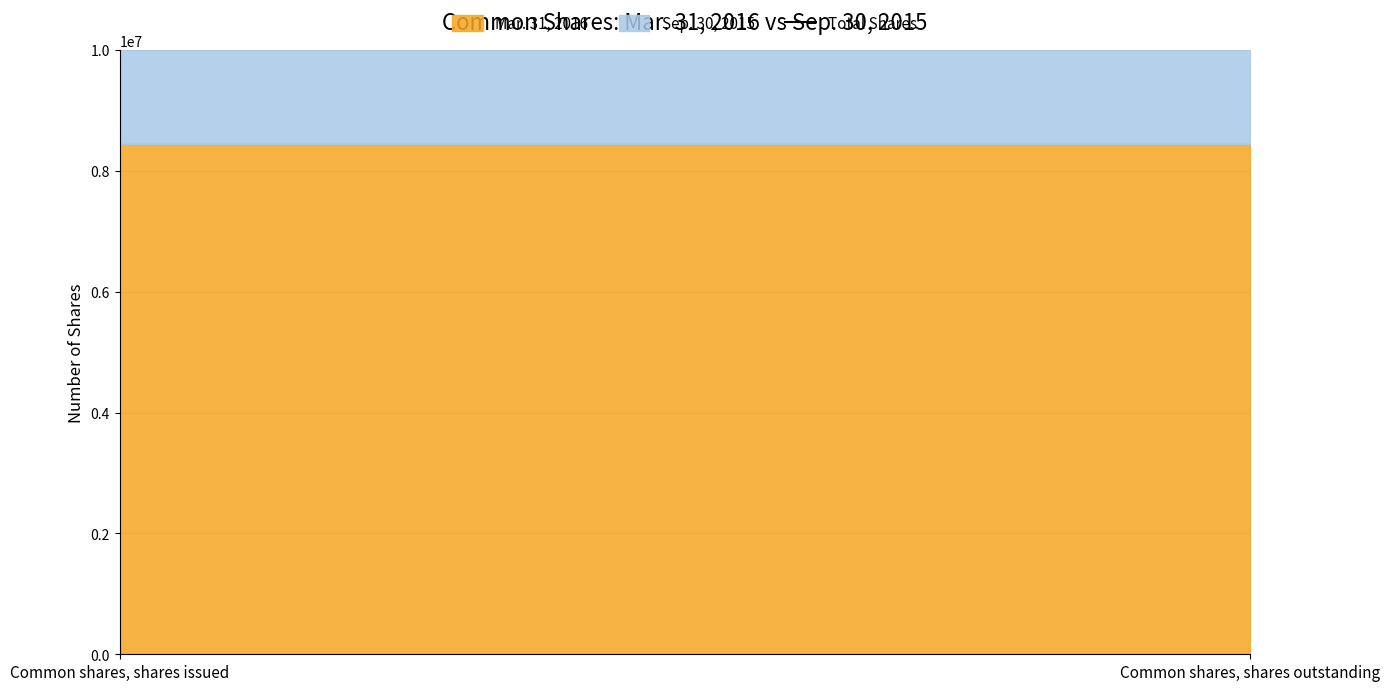

List the labels in order of Mar. 31, 2016 value, smallest first.

Common shares, shares issued, Common shares, shares outstanding